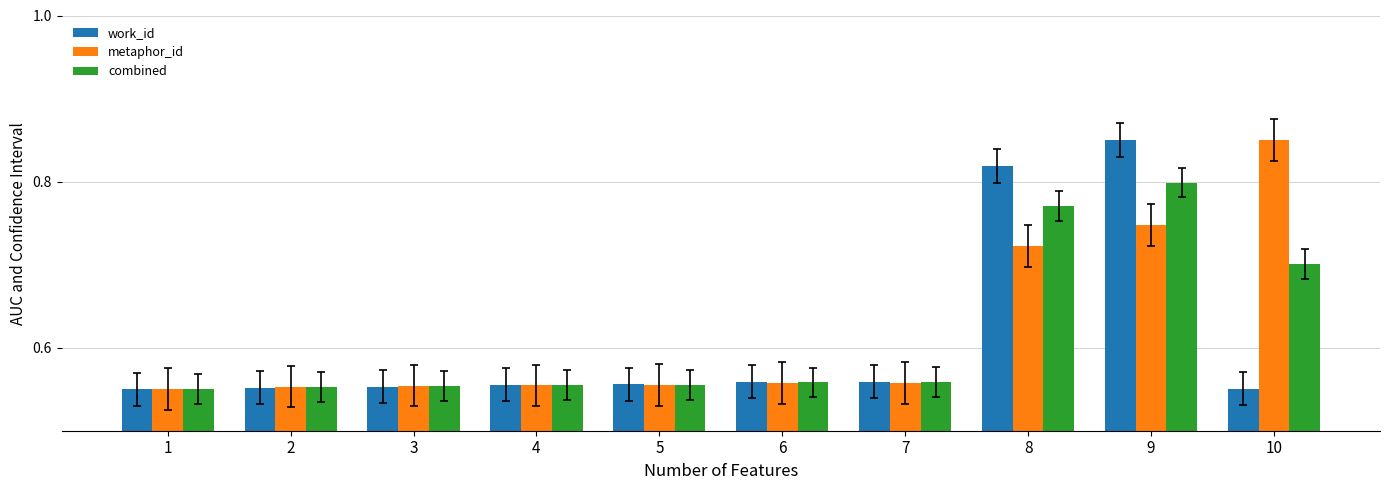

Are the bars grouped side by side (vs. stacked)?

Yes